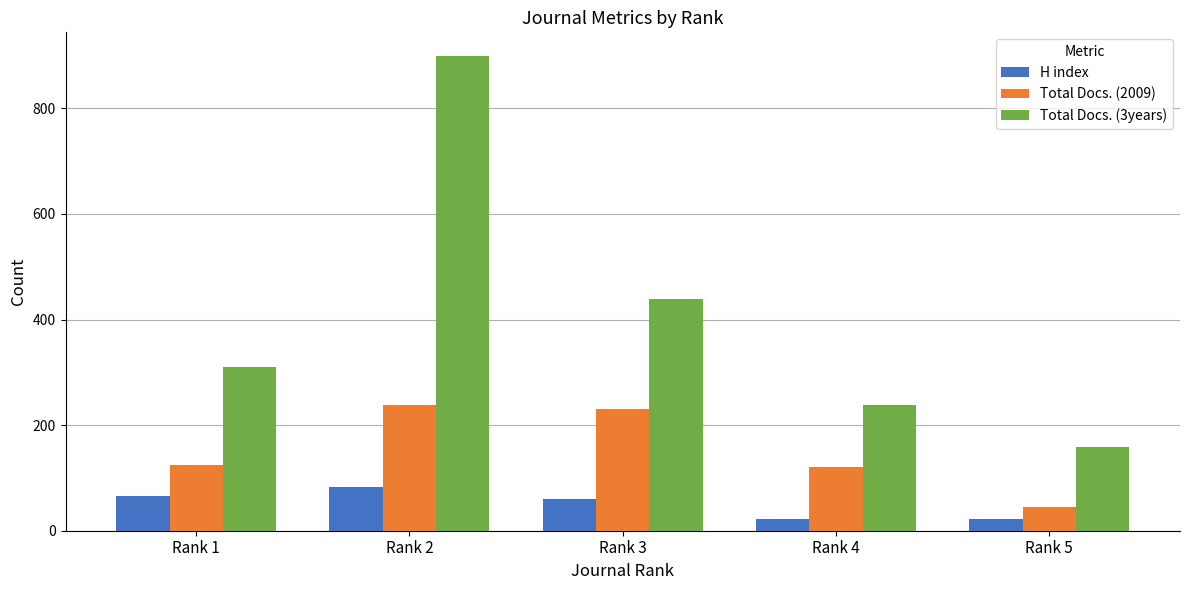

Is it true that Total Docs. (2009) equals 120 at Rank 4?

True